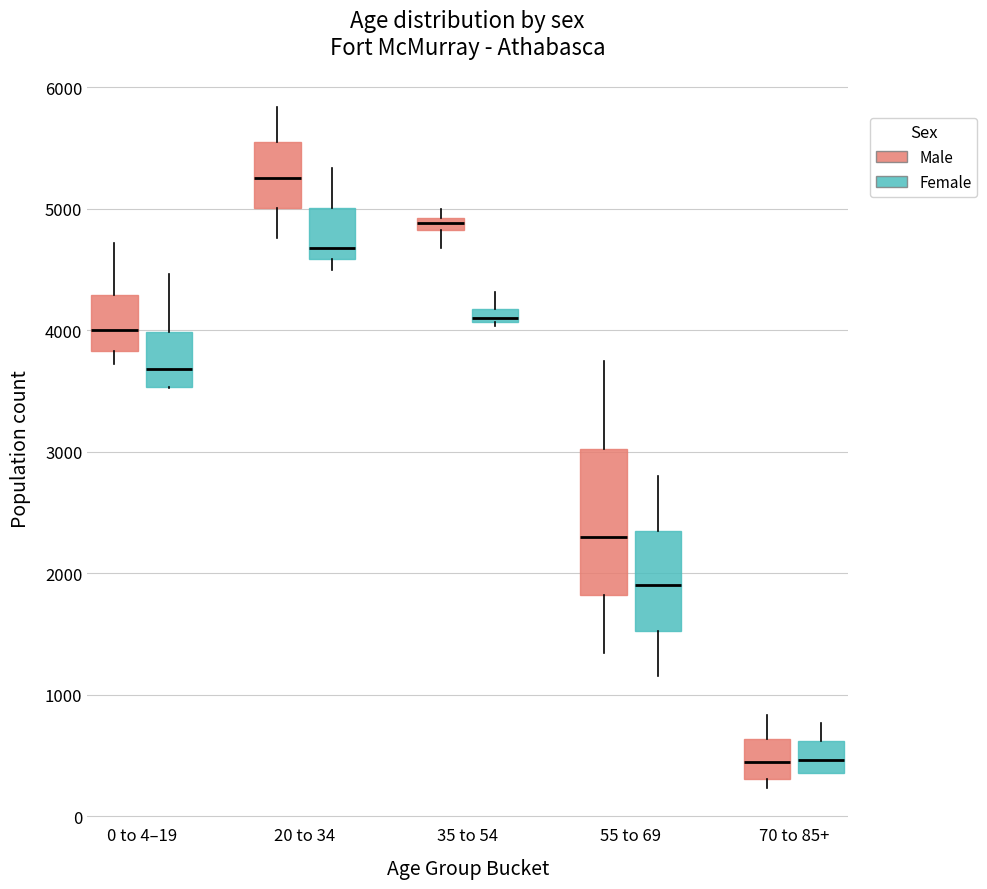

Where does the upper whisker of the box for 55 to 69 (Male) end on the y-axis? The values are not printed on the chart, so give them approximately, as read against the axis.

3700